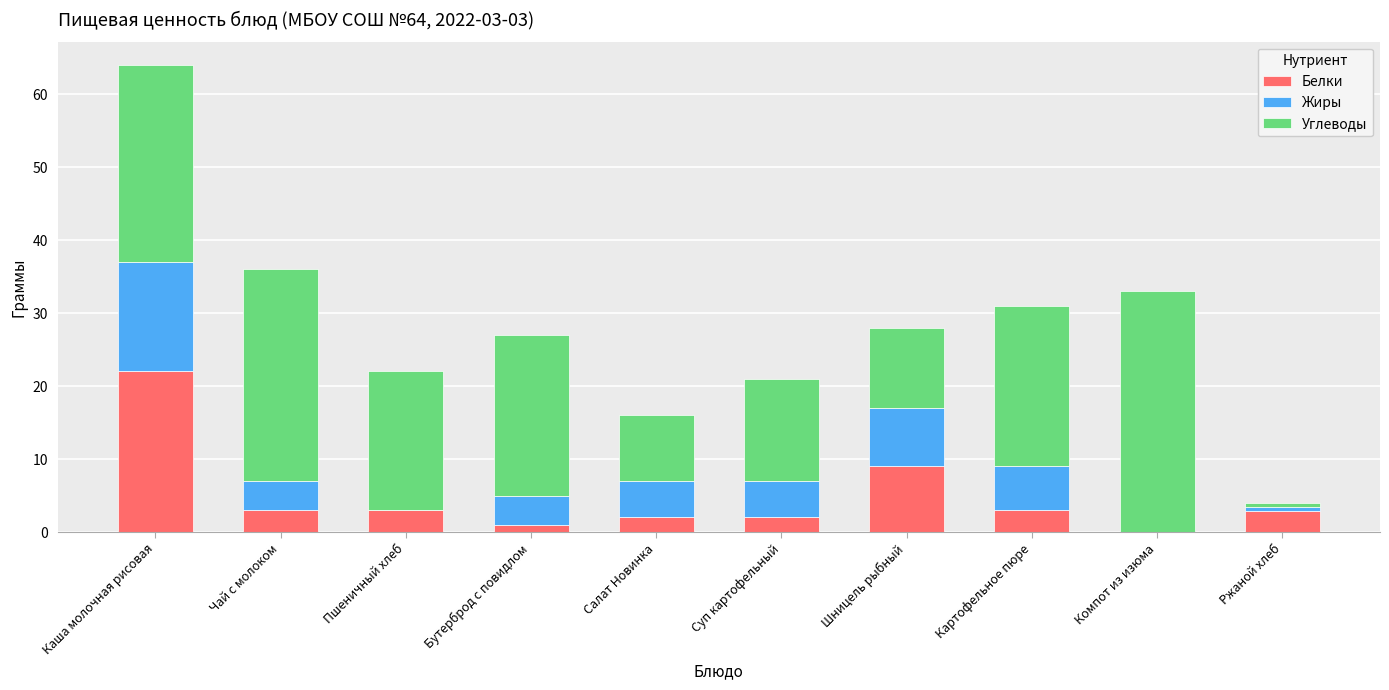

At which category is the sum across all series the highest?

Каша молочная рисовая